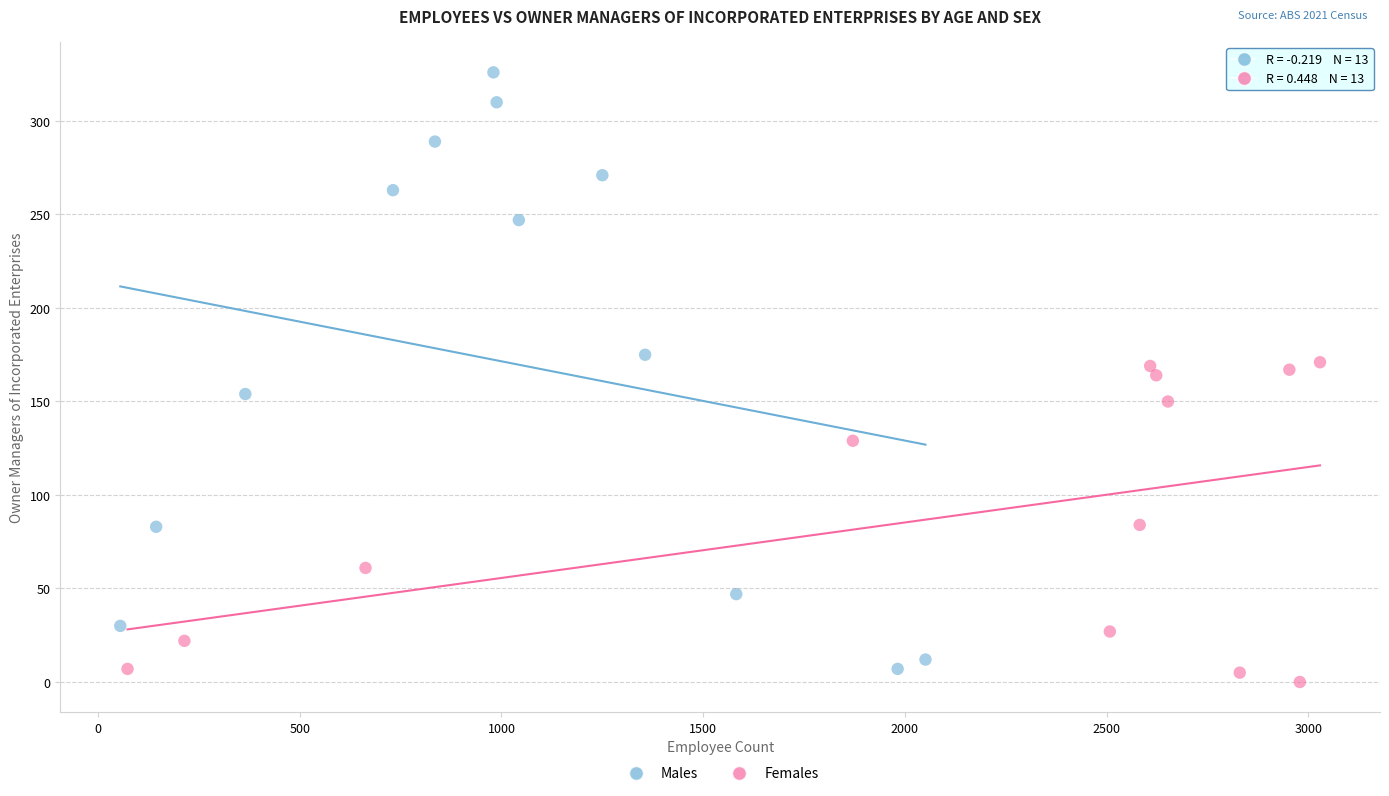

Which series has the widest spread of Y values?

Males